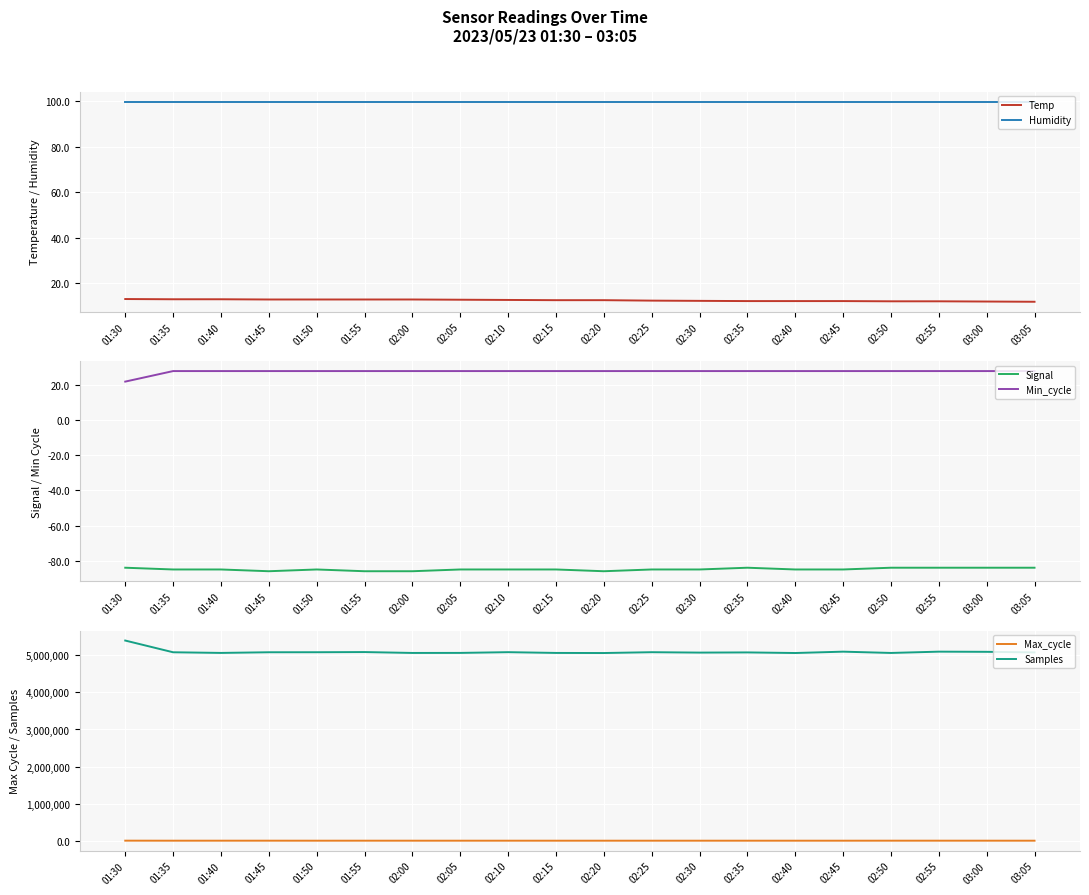

Rank the series at 01:50 from highest to lowest value.

Samples, Max_cycle, Humidity, Min_cycle, Temp, Signal